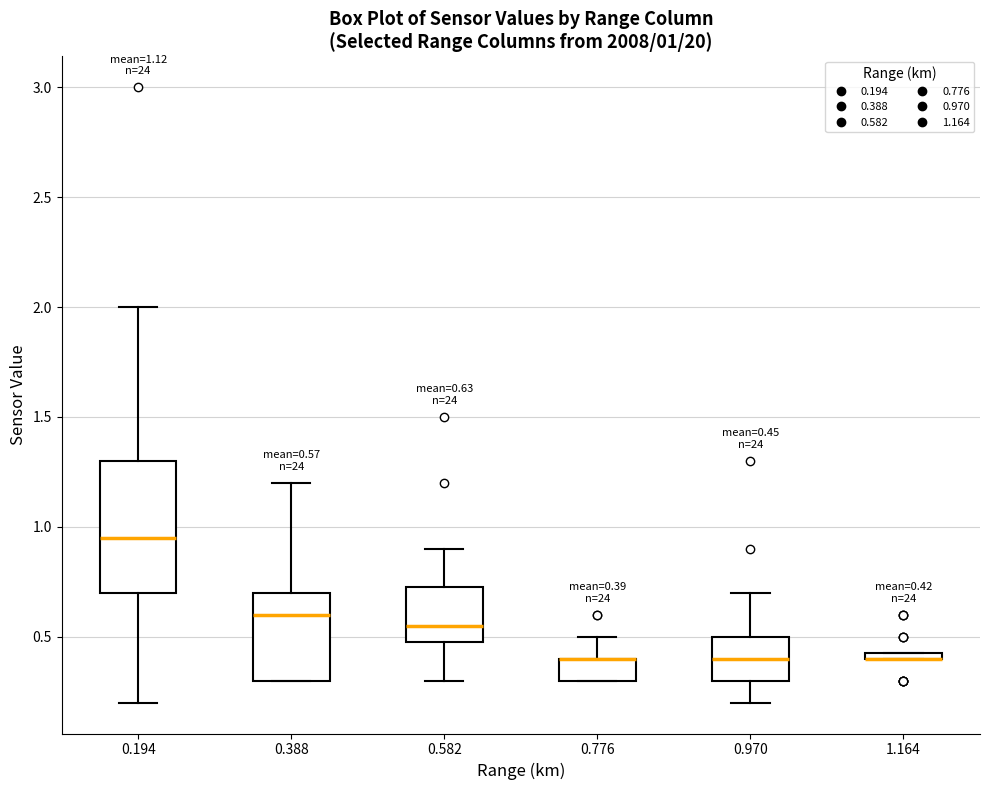

Which box is the tallest, from its lower edge to its upper edge?

0.194